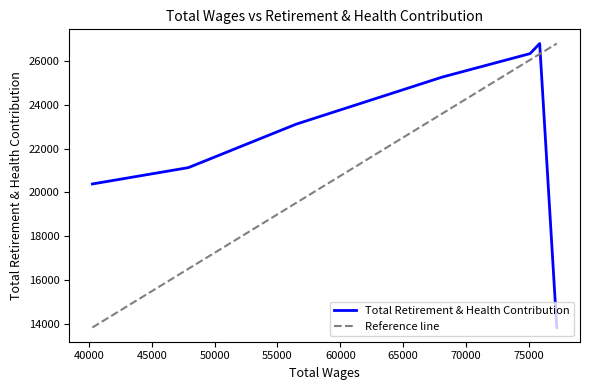

Which label corresponds to the smallest value in the chart?

77230.0